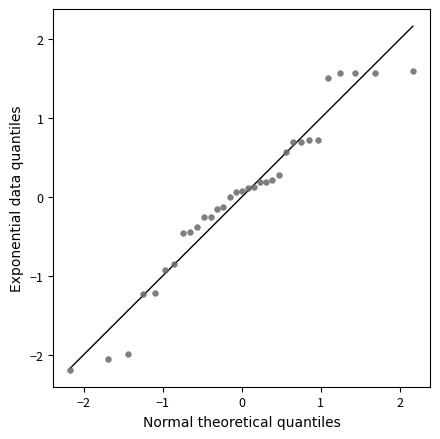

What is the range of X values (max minus min)?

4.3